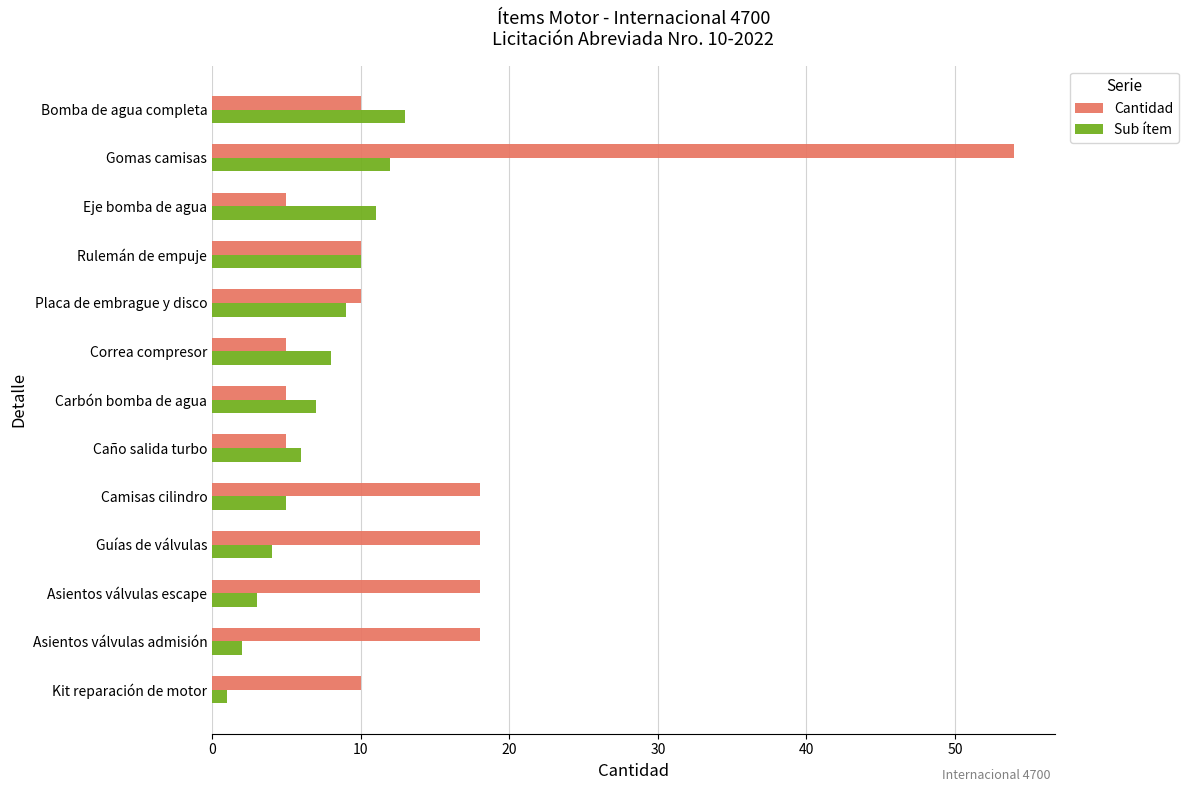

What are all the series names shown in the legend?

Cantidad, Sub ítem